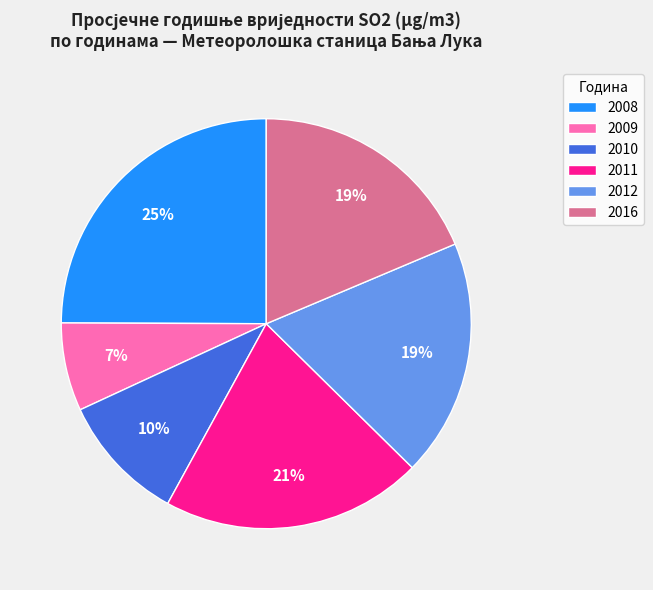

Approximately how many times larger is the value at 2012 compared to 2011?

0.9